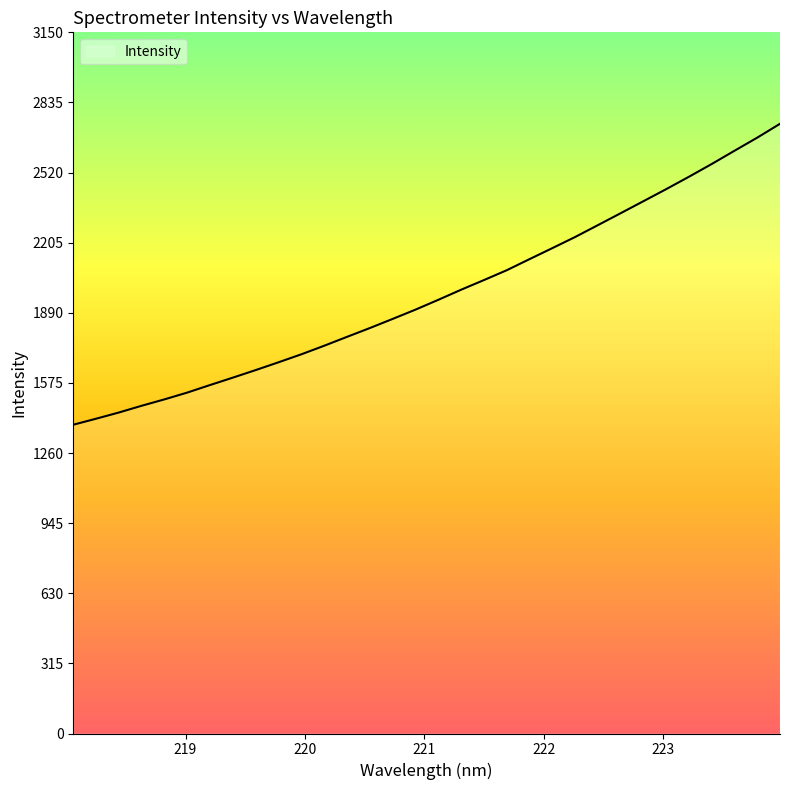

What is the difference between the maximum and minimum values?

1352.4